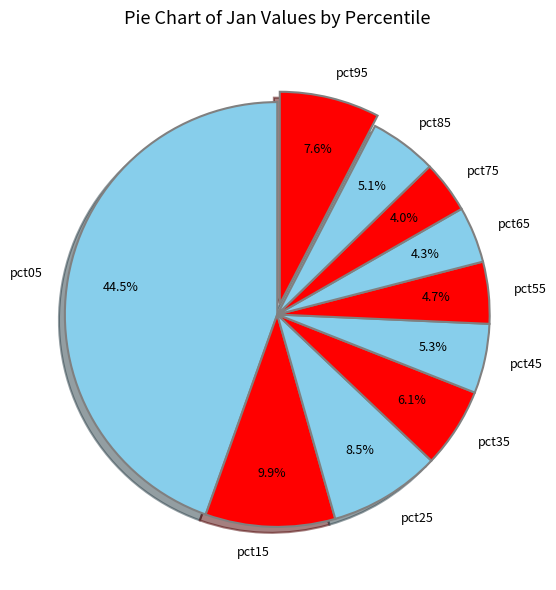

Do pct65 and pct25 together represent more than half of the pie?

No